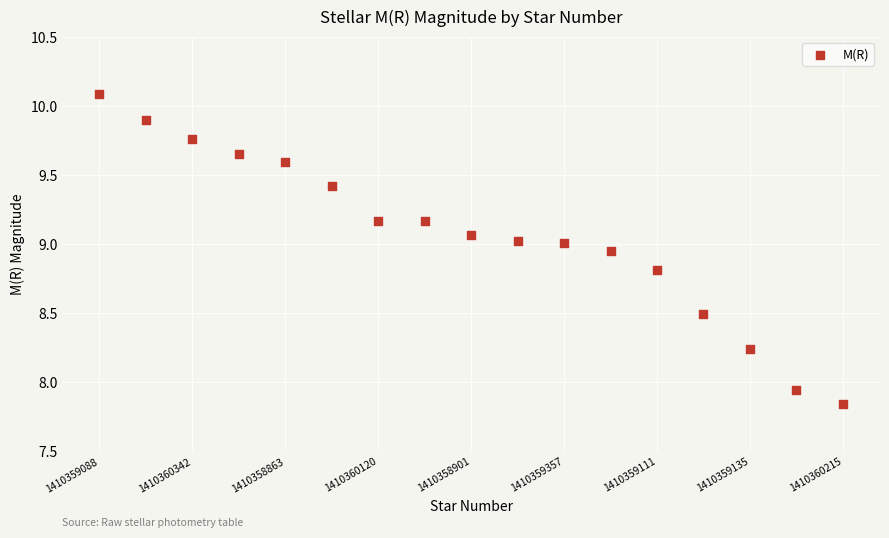

What is the range of Y values (max minus min)?

2.2